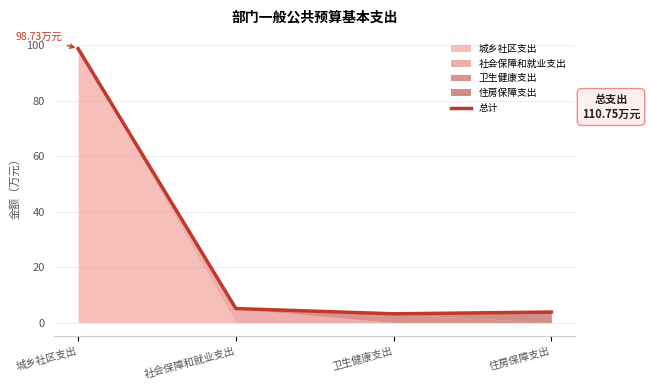

Rank the categories by value from highest to lowest.

城乡社区支出, 社会保障和就业支出, 住房保障支出, 卫生健康支出